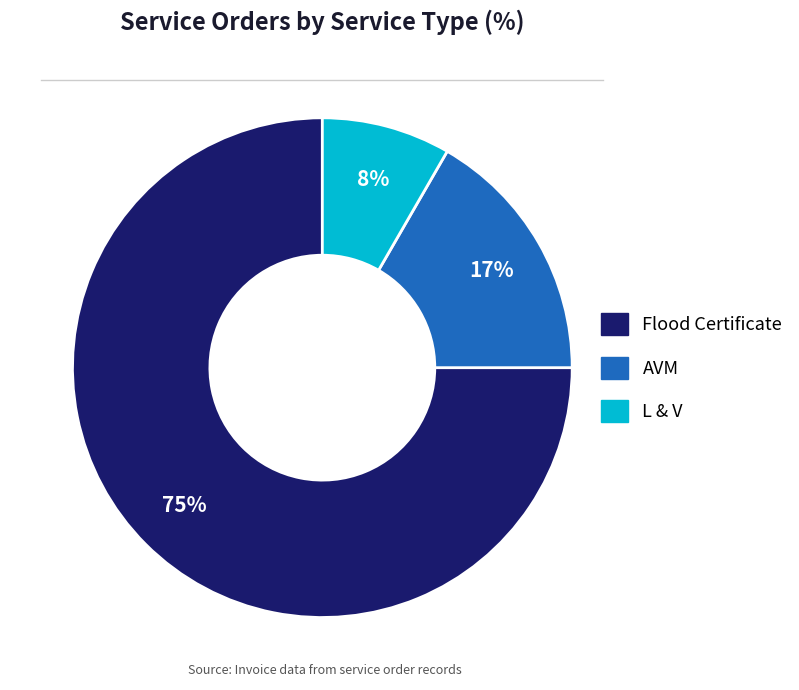

Between L & V and AVM, which is larger?

AVM